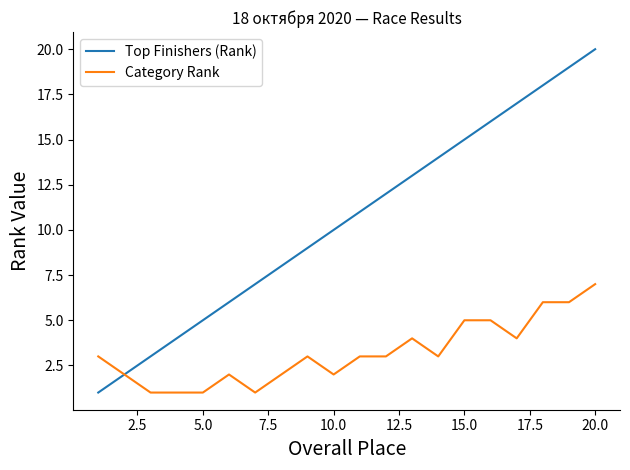

Which series has the largest range (max minus min)?

Top Finishers (Rank)